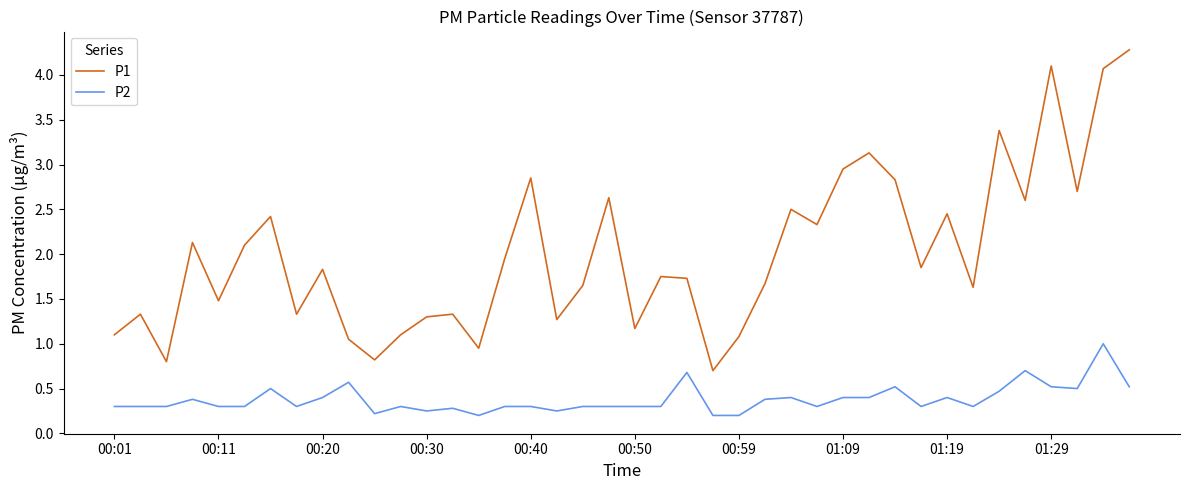

True or false: P1 and P2 intersect in this chart.

False